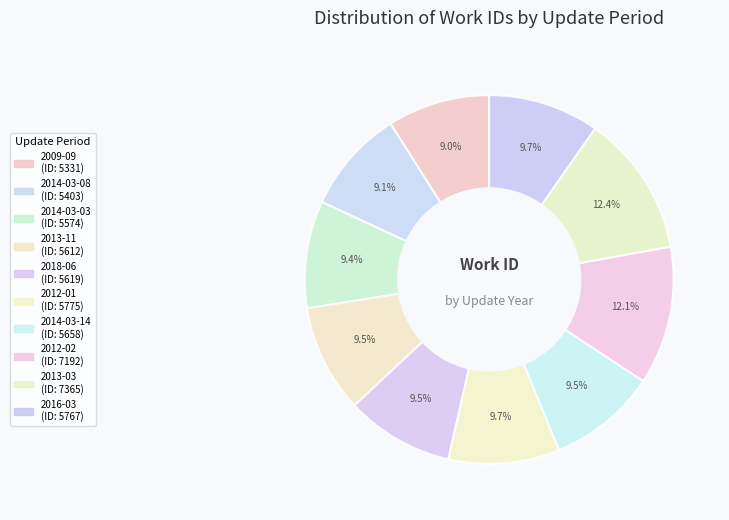

To the nearest percent, what percentage of the pie is 2012-01?

10%